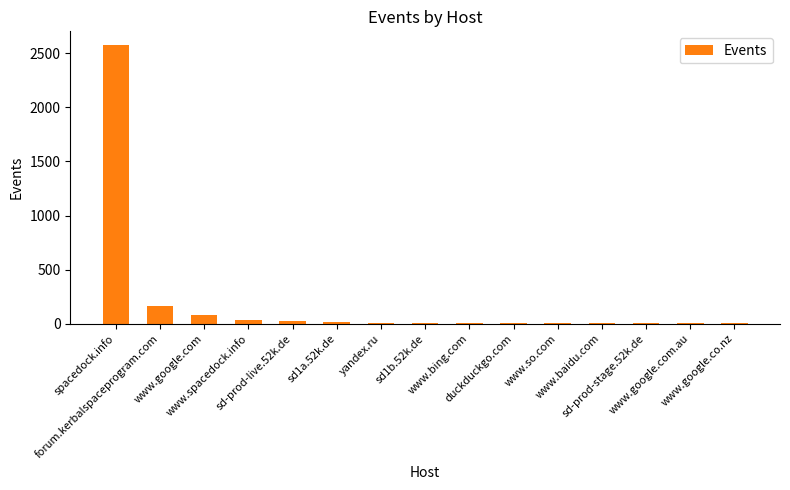

What is the sum of all values?

2944